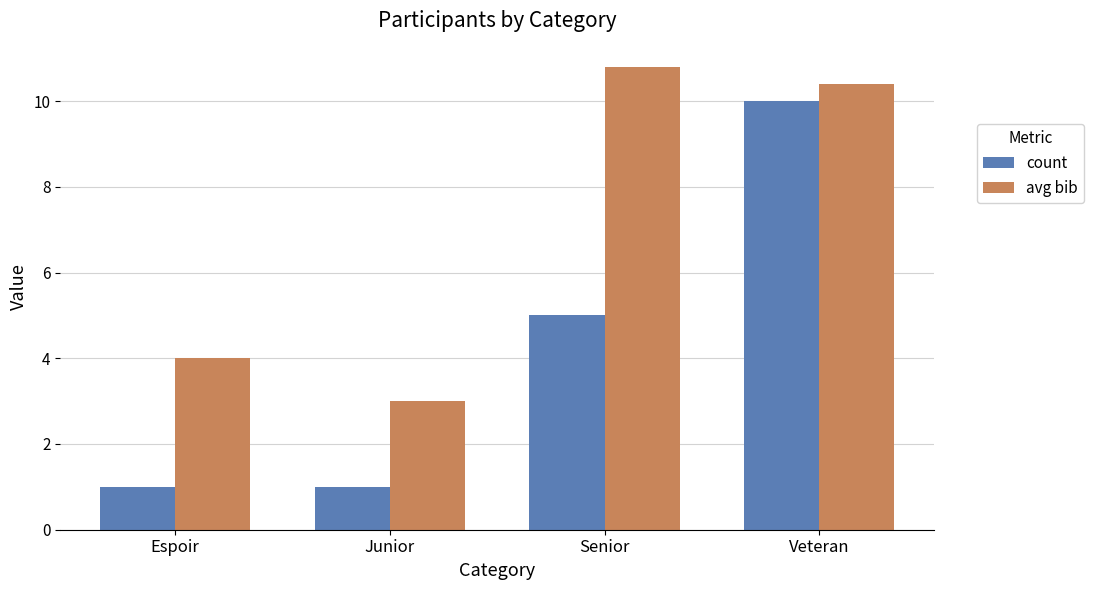

Are the bars horizontal?

No